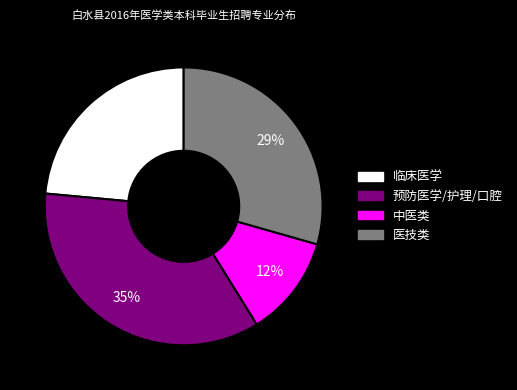

To the nearest percent, what is the average slice percentage?

25%